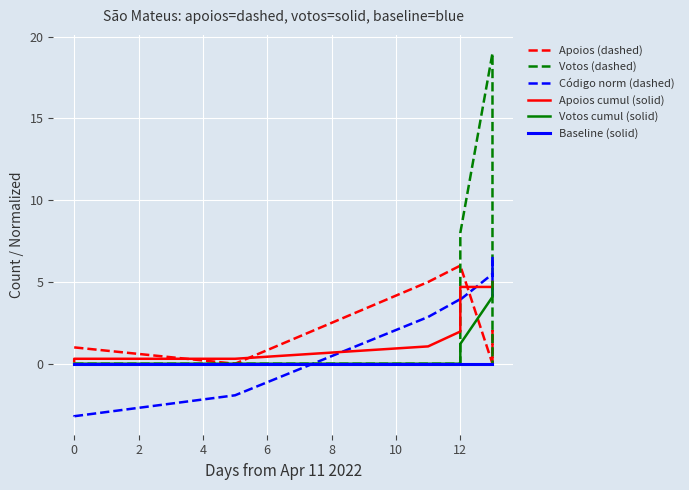

Which series changed the most between 12 and 10?

Votos (dashed)